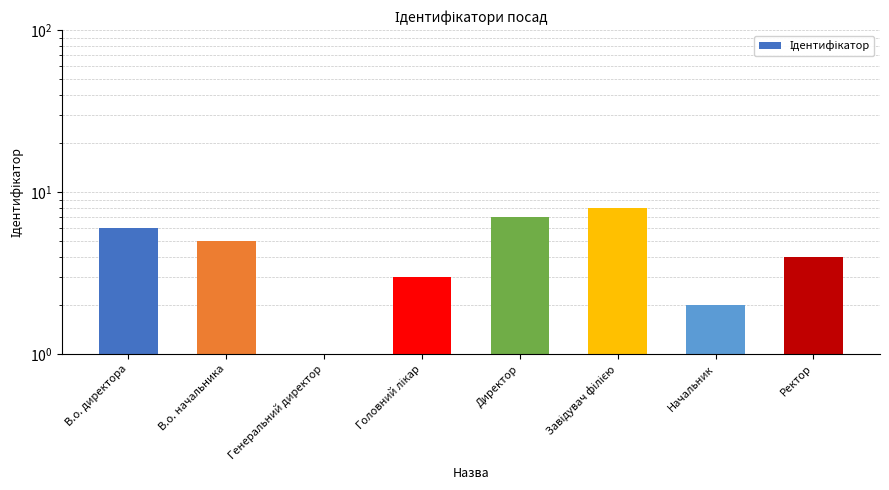

The chart shows a value of 2 at Директор. True or false?

False